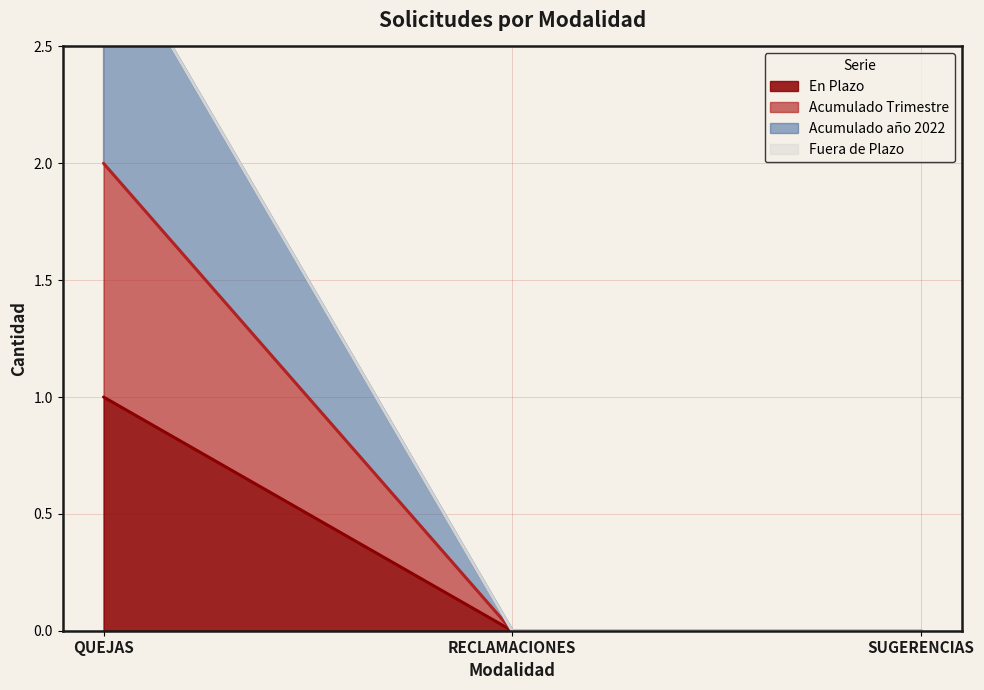

What is the maximum value for En Plazo?

1